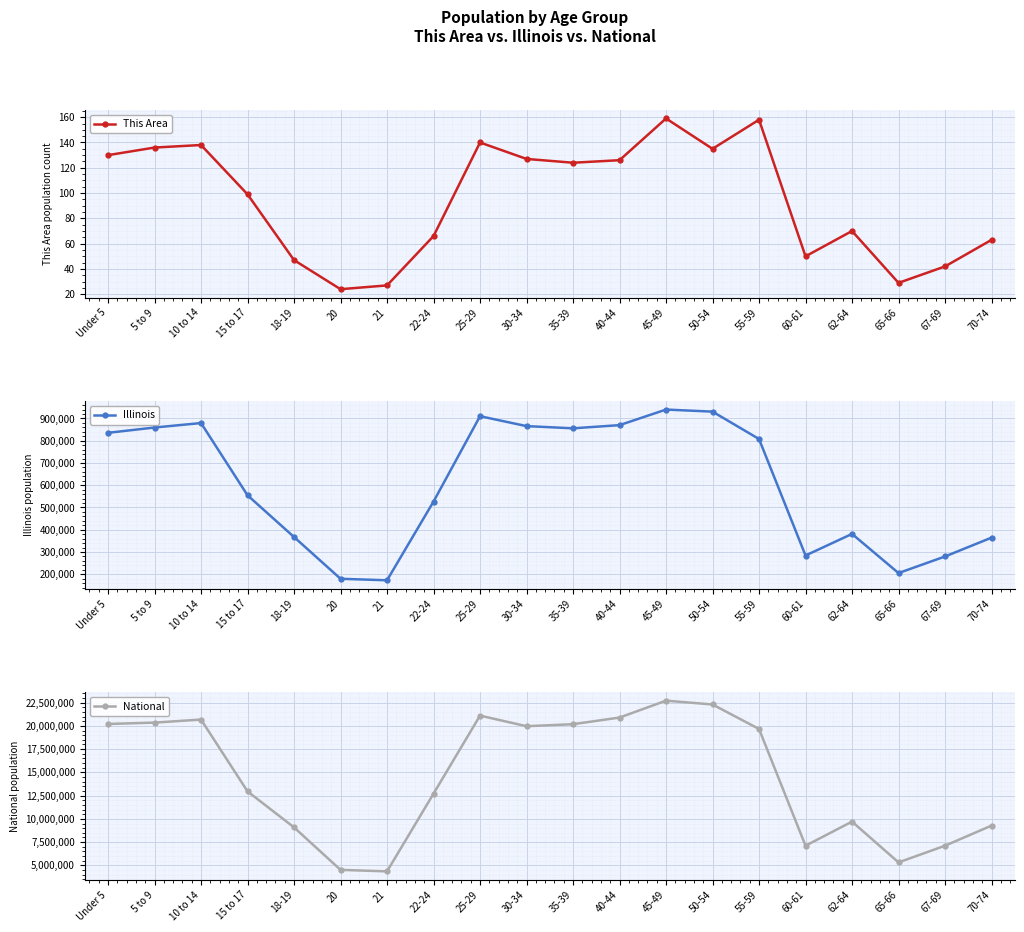

How many series are shown in this chart?

3